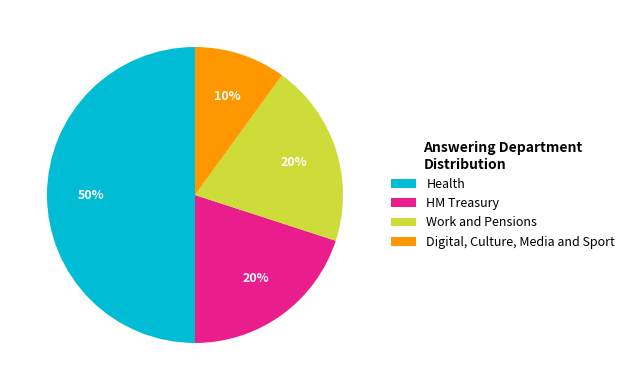

To the nearest percent, what is the difference between the largest and smallest slice percentages?

40%